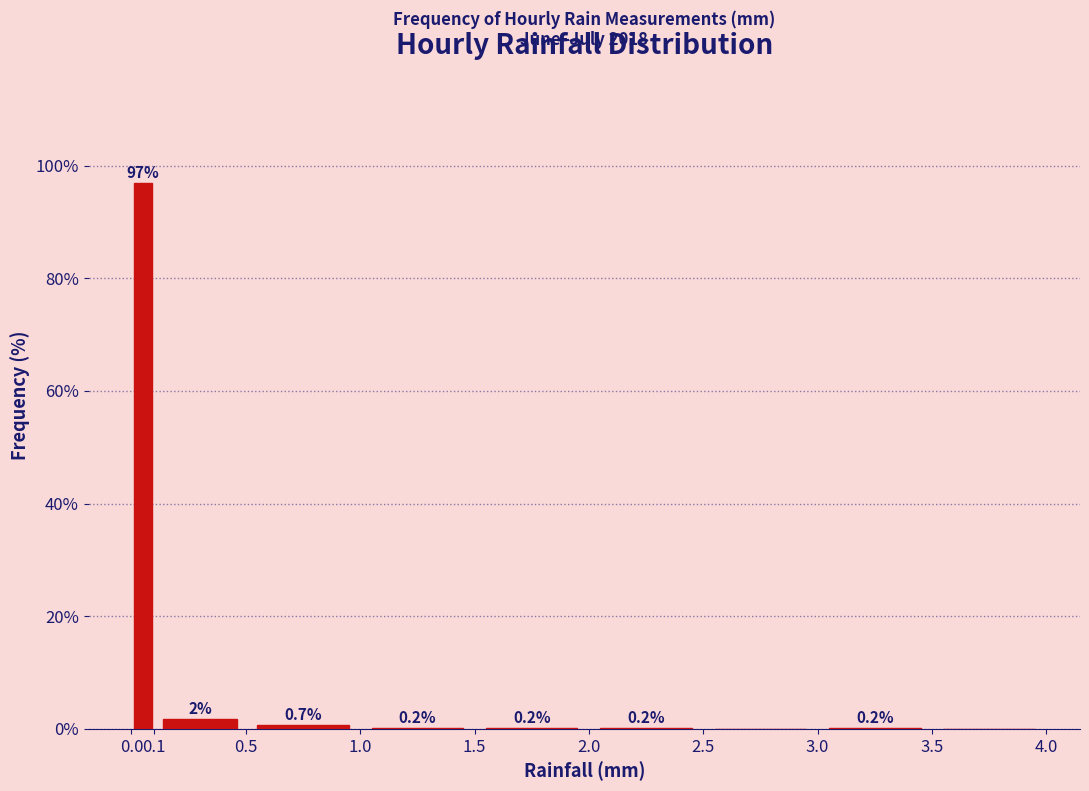

Which range on the x-axis has the tallest bar?

0.0 to 0.1